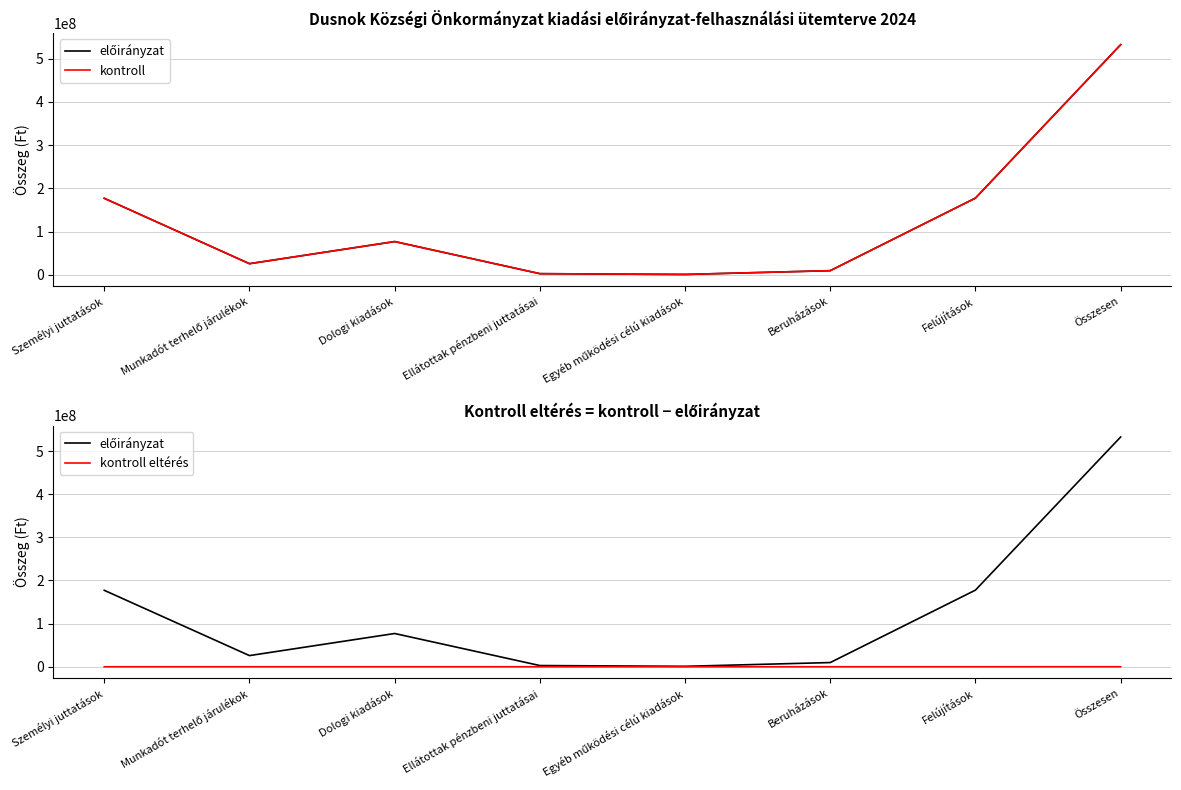

How many interior local peaks does the előirányzat series have?

1